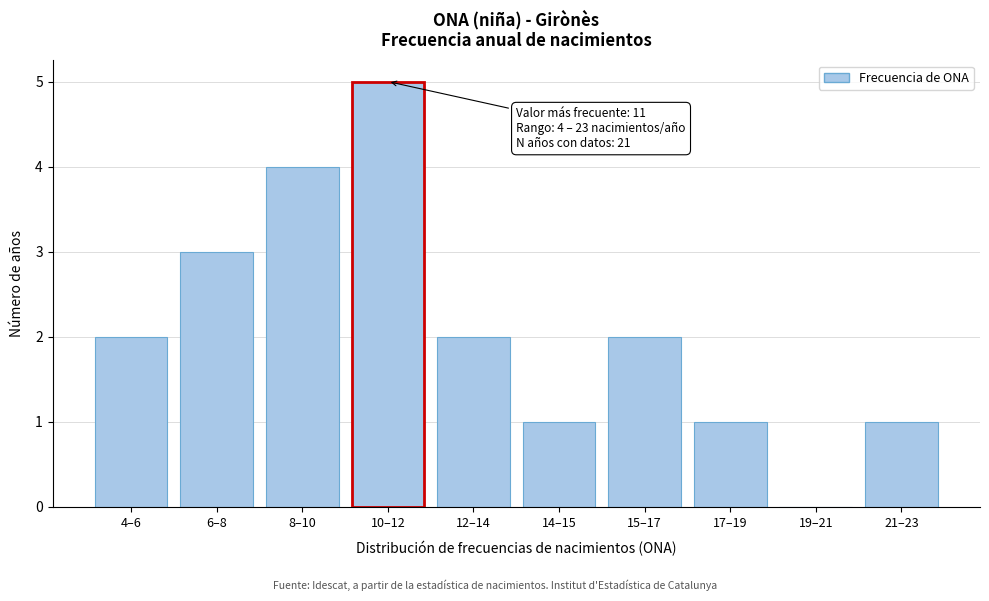

Reading left to right, list all the values displayed in this chart.

4–6=2	6–8=3	8–10=4	10–12=5	12–14=2	14–15=1	15–17=2	17–19=1	19–21=0	21–23=1